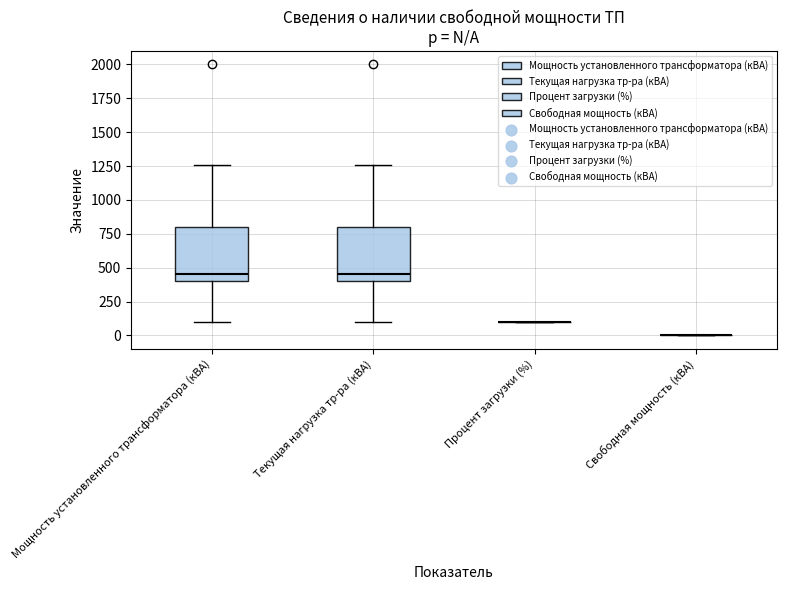

Reading left to right, transcribe this box plot: for each box, give where its median line is, the range the box spans, and where its two whiskers end, as read against the y-axis. The values are not printed on the chart, so give them approximately, as read against the axis.

Мощность установленного трансформатора (кВА): median 450, box 400 to 800, whiskers 100 to 1250
Текущая нагрузка тр-ра (кВА): median 450, box 400 to 800, whiskers 100 to 1250
Процент загрузки (%): box collapsed to a line at 100, whiskers 100 to 100
Свободная мощность (кВА): box collapsed to a line at 0, whiskers 0 to 0